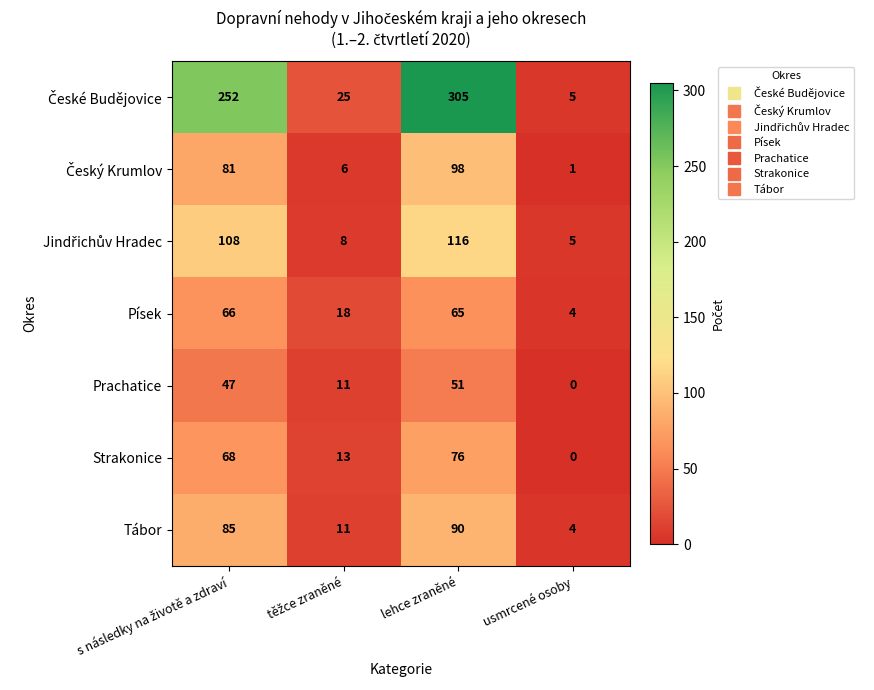

What is the total value across all series at usmrcené osoby?

19